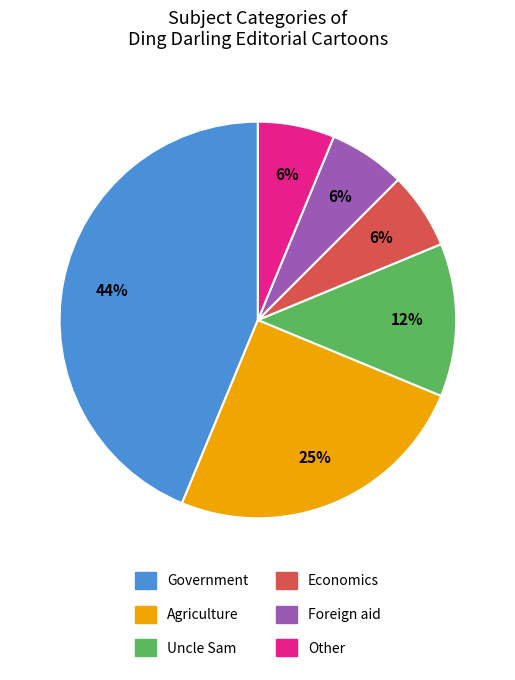

Which slice is the largest?

Government